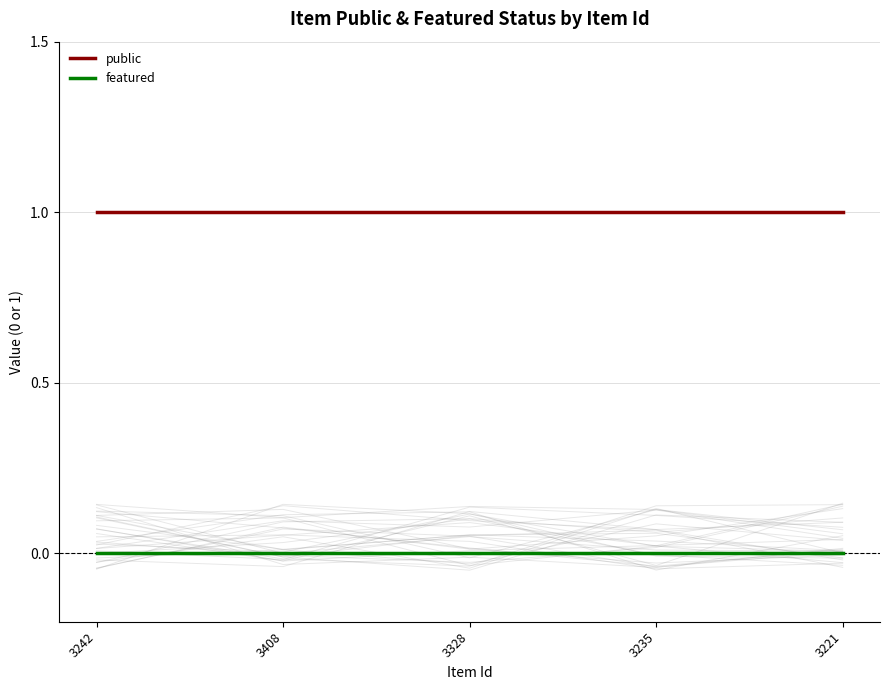

True or false: public and featured cross at least once.

False